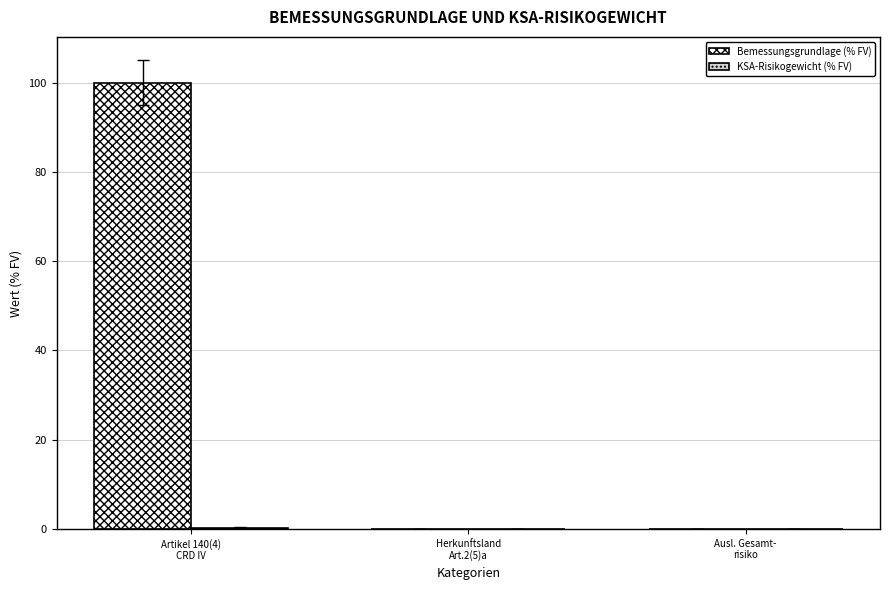

What is the highest value of the Bemessungsgrundlage (% FV) series?

100.0